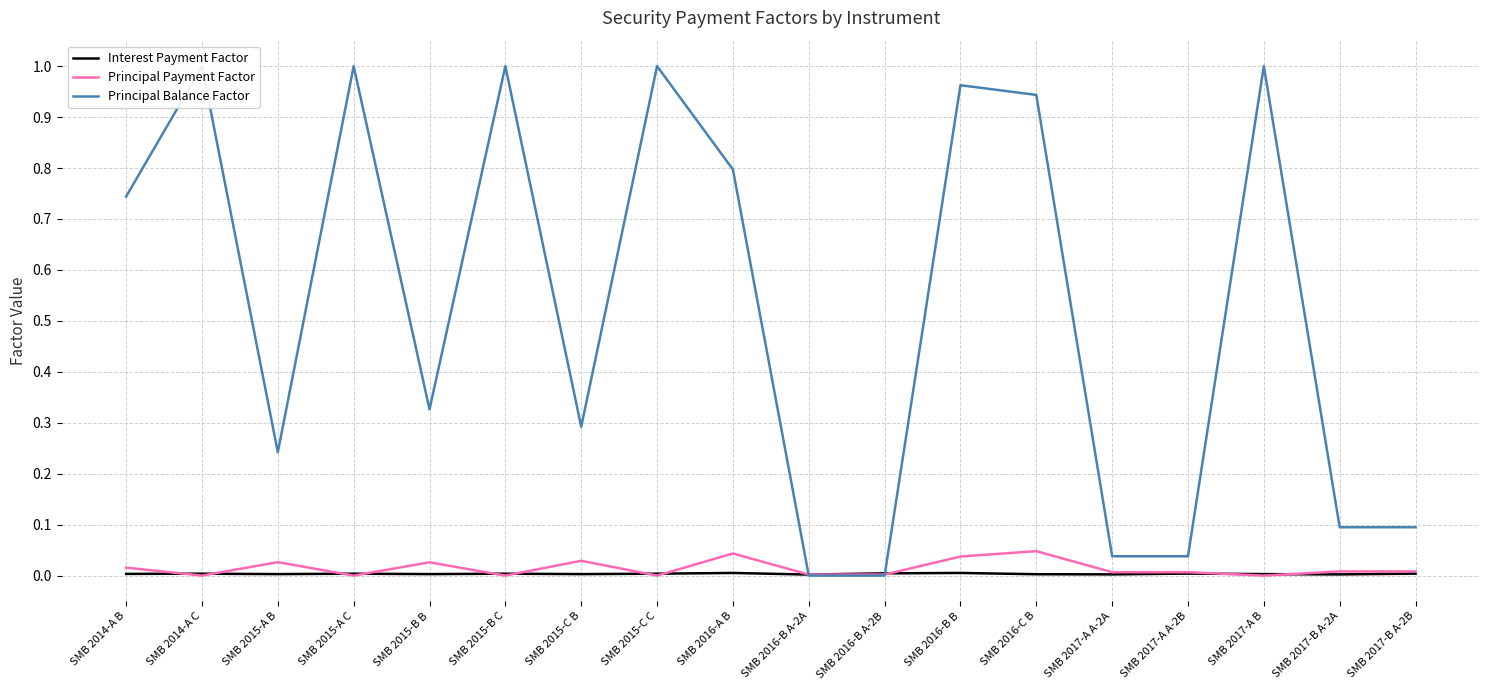

Where is the first local minimum for Principal Payment Factor?

SMB 2014-A C